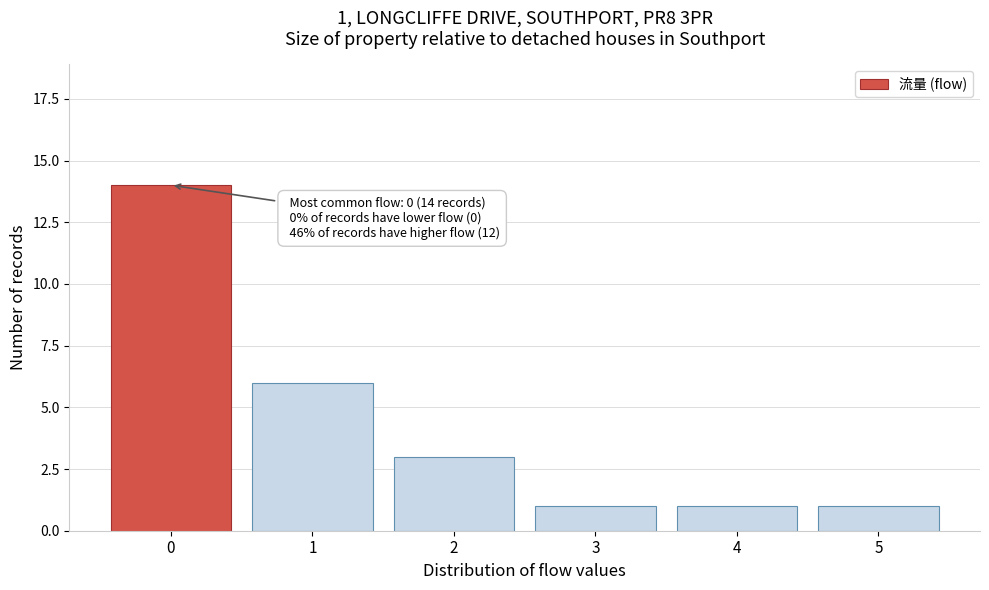

Reading right to left, list all the values displayed in this chart.

5=1	4=1	3=1	2=3	1=6	0=14